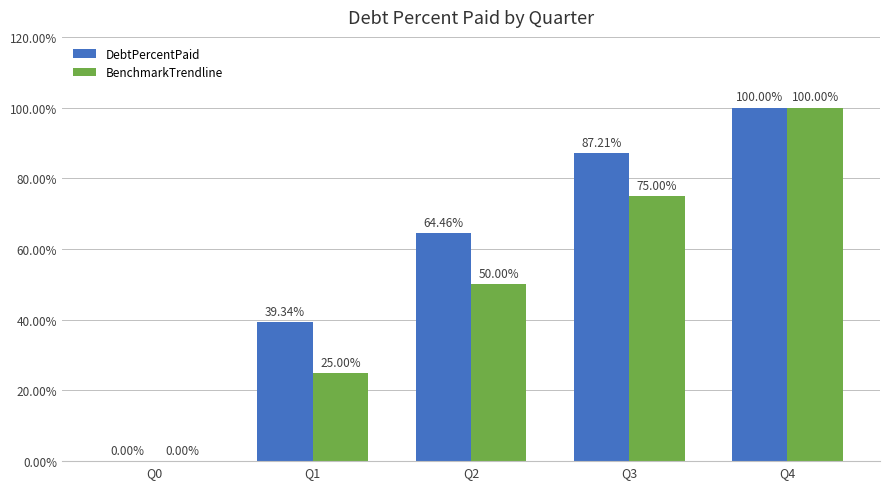

Reading left to right, extract all data points from this chart.

DebtPercentPaid: 0.0	39.3	64.5	87.2	100.0
BenchmarkTrendline: 0.0	25.0	50.0	75.0	100.0